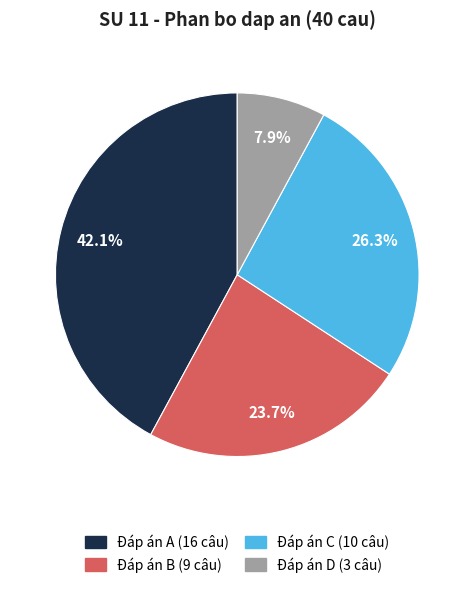

Is there any slice that represents more than half of the pie?

No